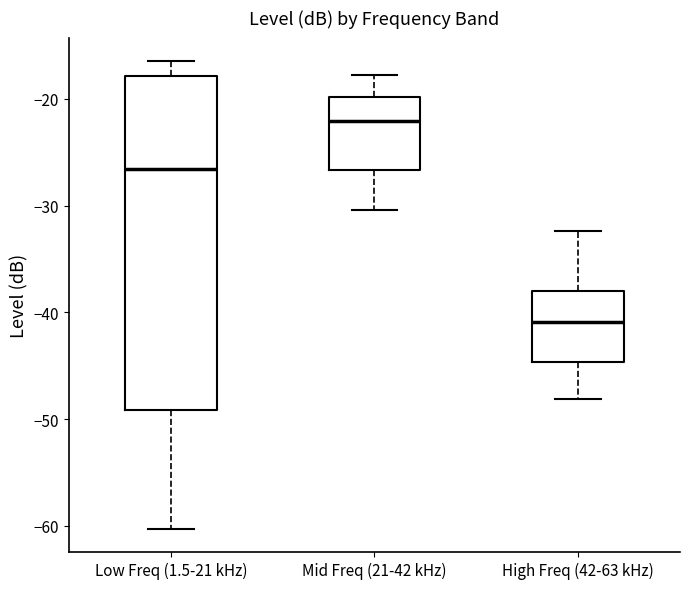

Where is the upper edge of the box for High Freq (42-63 kHz) on the y-axis? The values are not printed on the chart, so give them approximately, as read against the axis.

-38